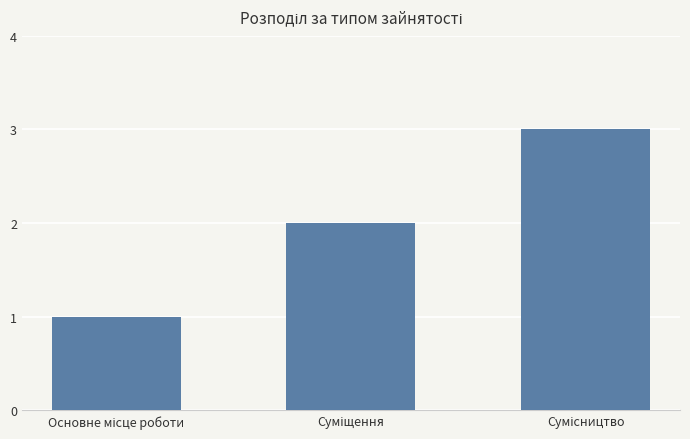

What is the sum of all values?

6